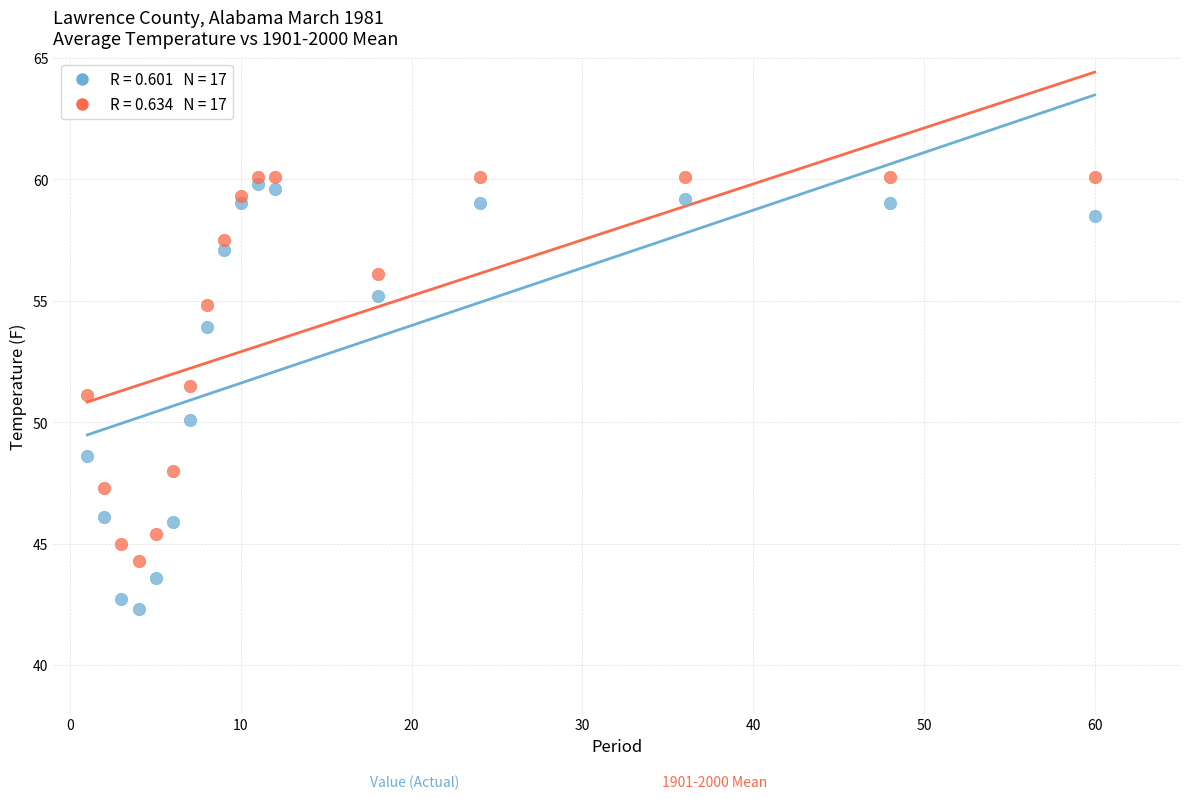

Across all data points, what is the range of Y values (max minus min)?

17.8